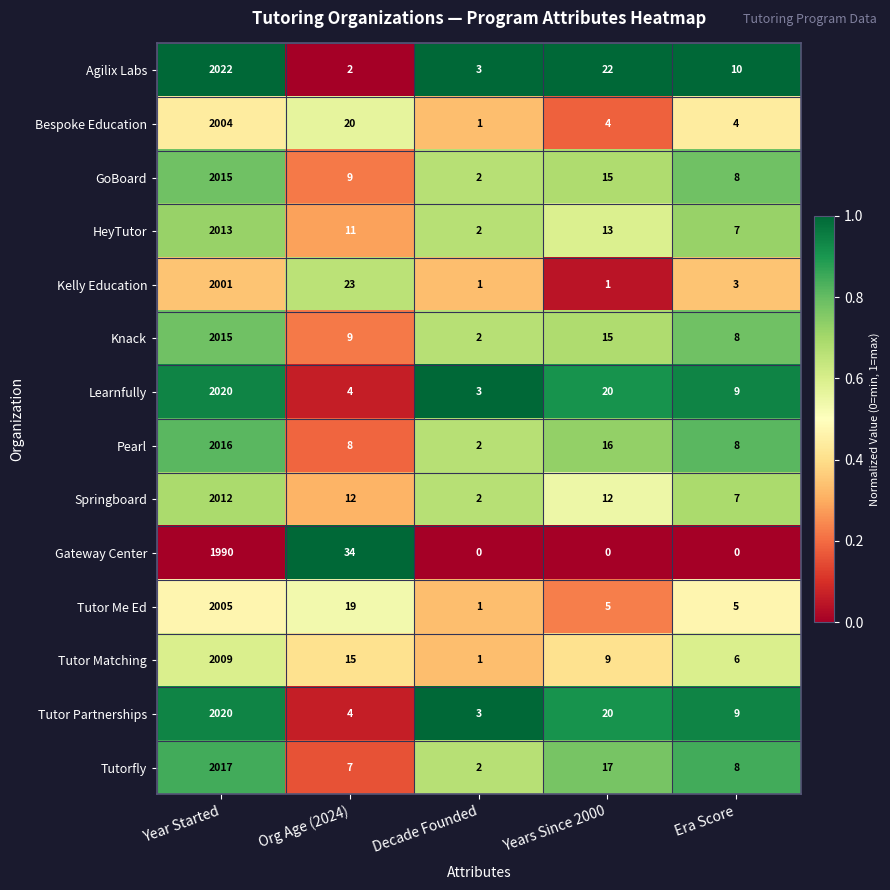

Which series has the largest total across all categories?

Agilix Labs